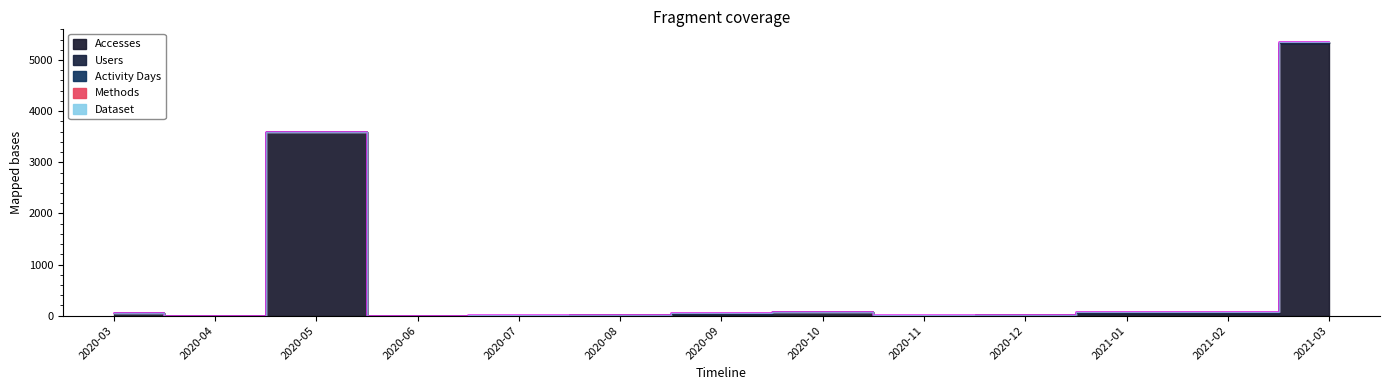

Read the Activity Days value at 2021-02.

29